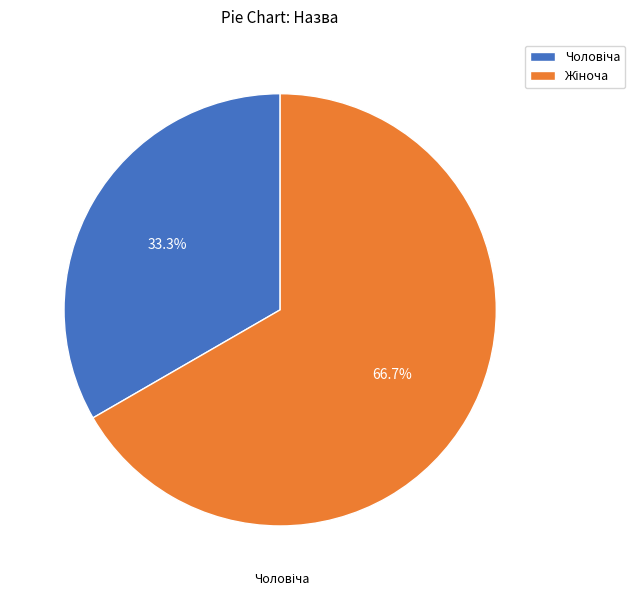

Does any single category account for the majority?

Yes